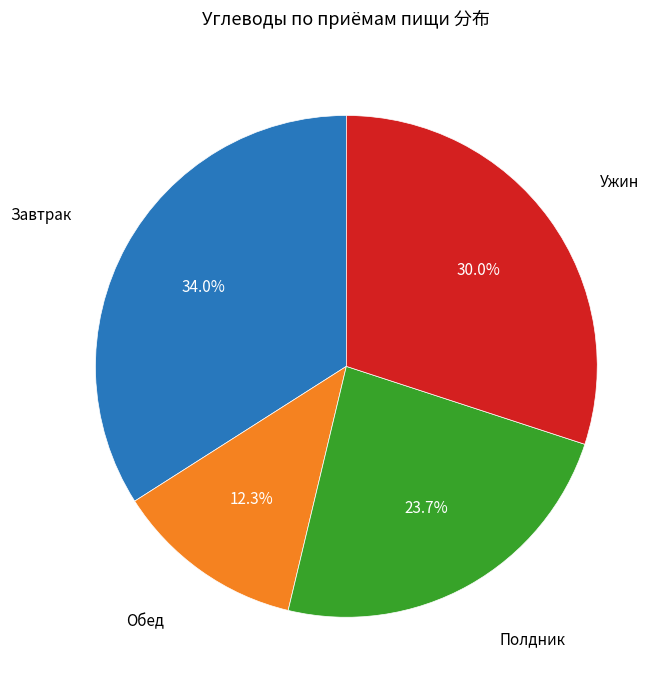

Does any single category account for the majority?

No